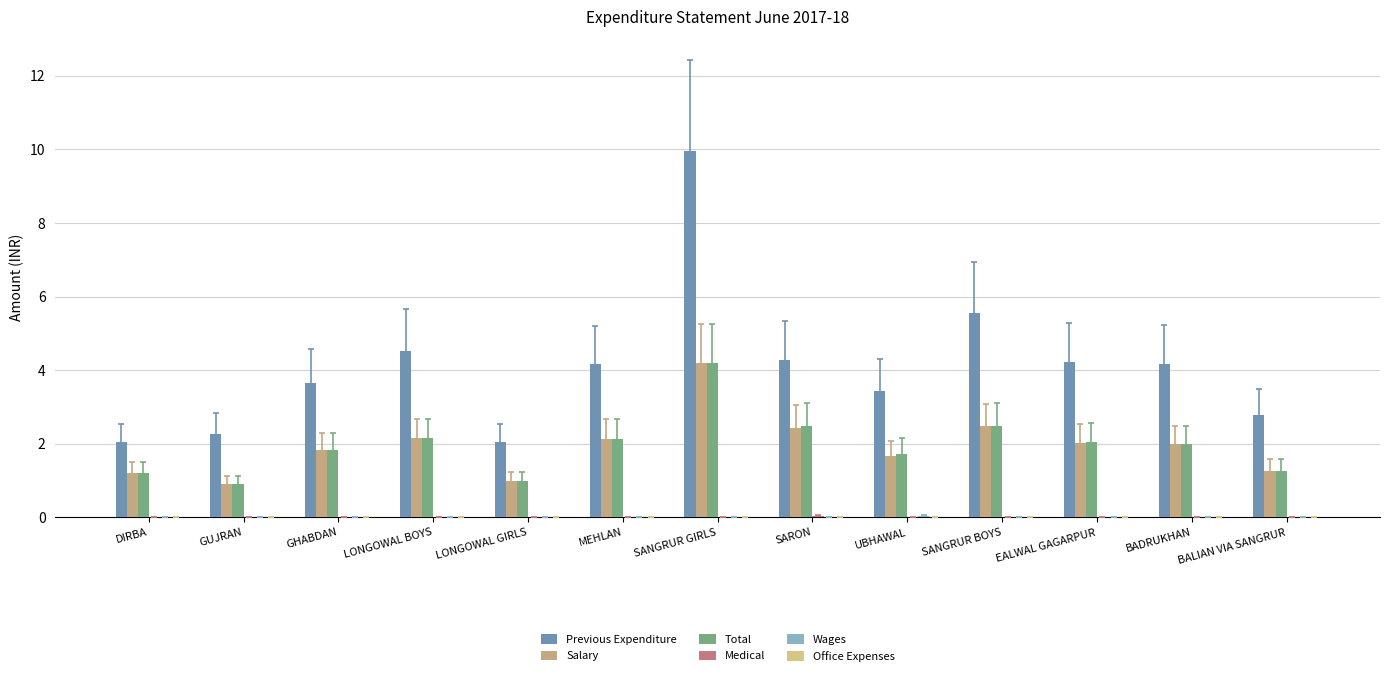

Reading left to right, what are all the values shown in this chart?

Previous Expenditure: DIRBA=2.0	GUJRAN=2.3	GHABDAN=3.7	LONGOWAL BOYS=4.5	LONGOWAL GIRLS=2.0	MEHLAN=4.2	SANGRUR GIRLS=10.0	SARON=4.3	UBHAWAL=3.4	SANGRUR BOYS=5.6	EALWAL GAGARPUR=4.2	BADRUKHAN=4.2	BALIAN VIA SANGRUR=2.8
Salary: DIRBA=1.2	GUJRAN=0.9	GHABDAN=1.8	LONGOWAL BOYS=2.1	LONGOWAL GIRLS=1.0	MEHLAN=2.1	SANGRUR GIRLS=4.2	SARON=2.4	UBHAWAL=1.7	SANGRUR BOYS=2.5	EALWAL GAGARPUR=2.0	BADRUKHAN=2.0	BALIAN VIA SANGRUR=1.3
Total: DIRBA=1.2	GUJRAN=0.9	GHABDAN=1.8	LONGOWAL BOYS=2.1	LONGOWAL GIRLS=1.0	MEHLAN=2.1	SANGRUR GIRLS=4.2	SARON=2.5	UBHAWAL=1.7	SANGRUR BOYS=2.5	EALWAL GAGARPUR=2.1	BADRUKHAN=2.0	BALIAN VIA SANGRUR=1.3
Medical: DIRBA=0.0	GUJRAN=0.0	GHABDAN=0.0	LONGOWAL BOYS=0.0	LONGOWAL GIRLS=0.0	MEHLAN=0.0	SANGRUR GIRLS=0.0	SARON=0.0	UBHAWAL=0.0	SANGRUR BOYS=0.0	EALWAL GAGARPUR=0.0	BADRUKHAN=0.0	BALIAN VIA SANGRUR=0.0
Wages: DIRBA=0.0	GUJRAN=0.0	GHABDAN=0.0	LONGOWAL BOYS=0.0	LONGOWAL GIRLS=0.0	MEHLAN=0.0	SANGRUR GIRLS=0.0	SARON=0.0	UBHAWAL=0.0	SANGRUR BOYS=0.0	EALWAL GAGARPUR=0.0	BADRUKHAN=0.0	BALIAN VIA SANGRUR=0.0
Office Expenses: DIRBA=0.0	GUJRAN=0.0	GHABDAN=0.0	LONGOWAL BOYS=0.0	LONGOWAL GIRLS=0.0	MEHLAN=0.0	SANGRUR GIRLS=0.0	SARON=0.0	UBHAWAL=0.0	SANGRUR BOYS=0.0	EALWAL GAGARPUR=0.0	BADRUKHAN=0.0	BALIAN VIA SANGRUR=0.0